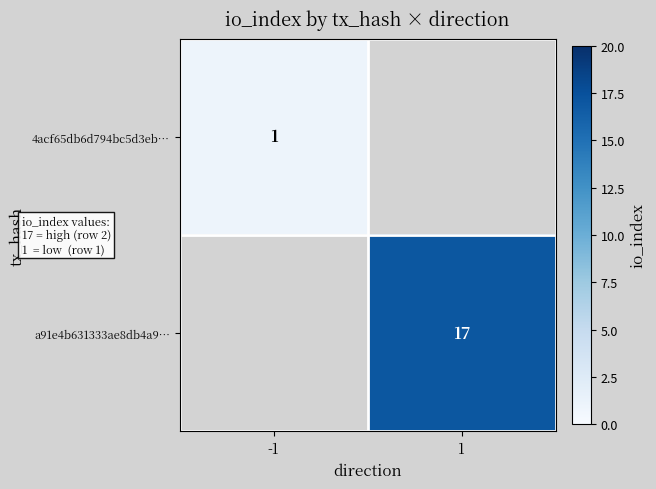

Is the value of 4acf65db6d794bc5d3eb… at -1 greater than the value of a91e4b631333ae8db4a9… at 1?

No